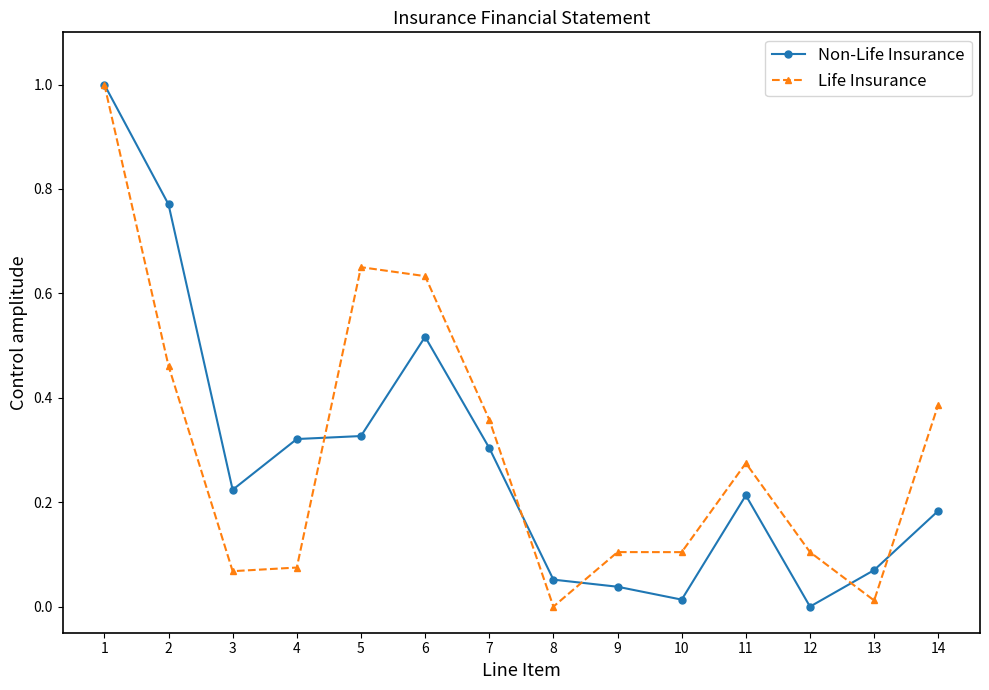

At 8, list the series in order from smallest to largest.

Life Insurance, Non-Life Insurance